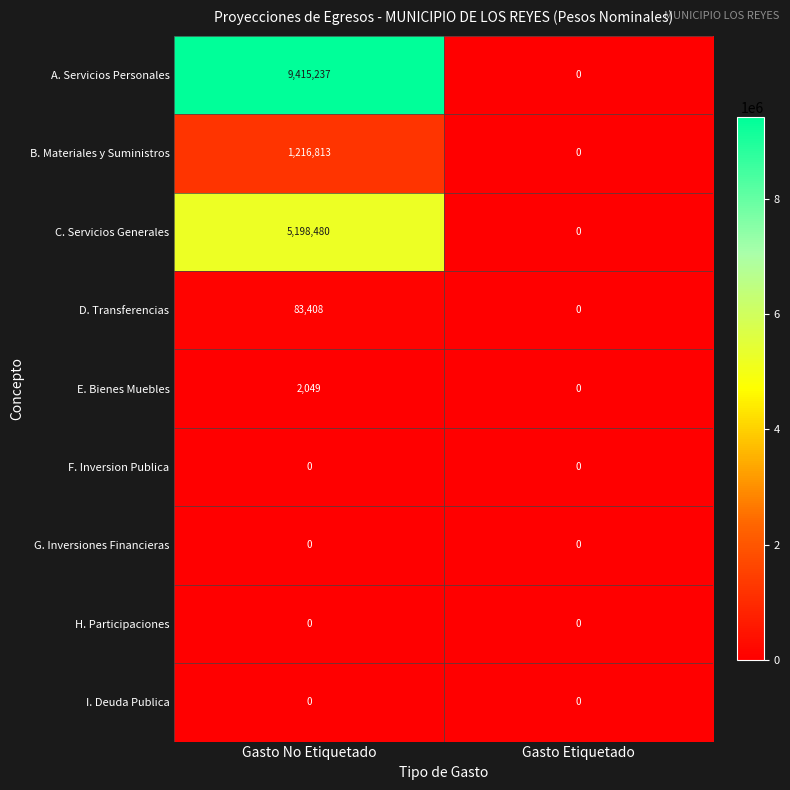

Is it true that B. Materiales y Suministros equals 513786 at Gasto No Etiquetado?

False